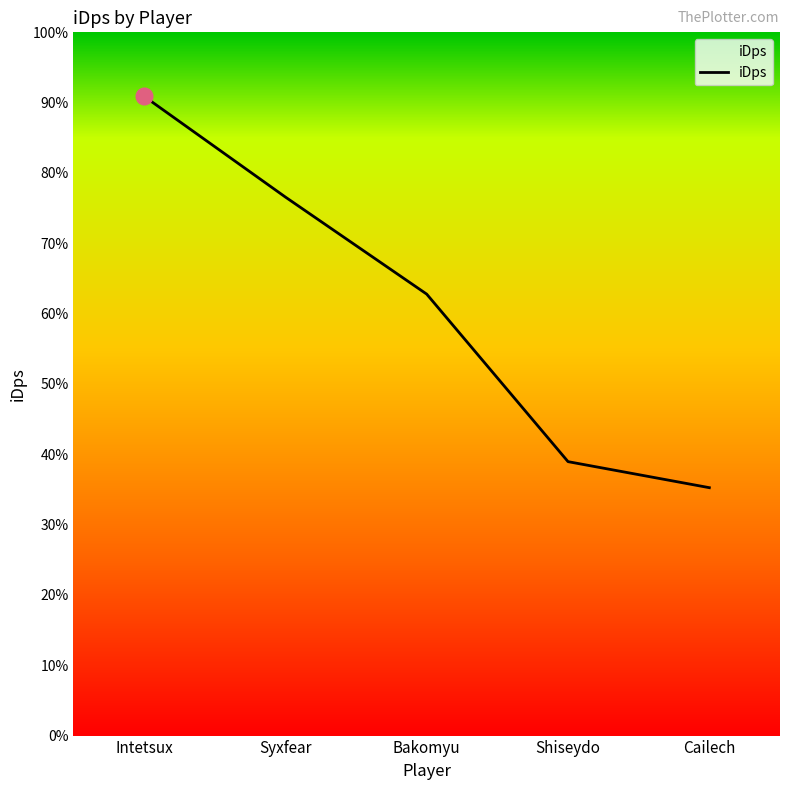

The value at Shiseydo is 3833.6. True or false?

False